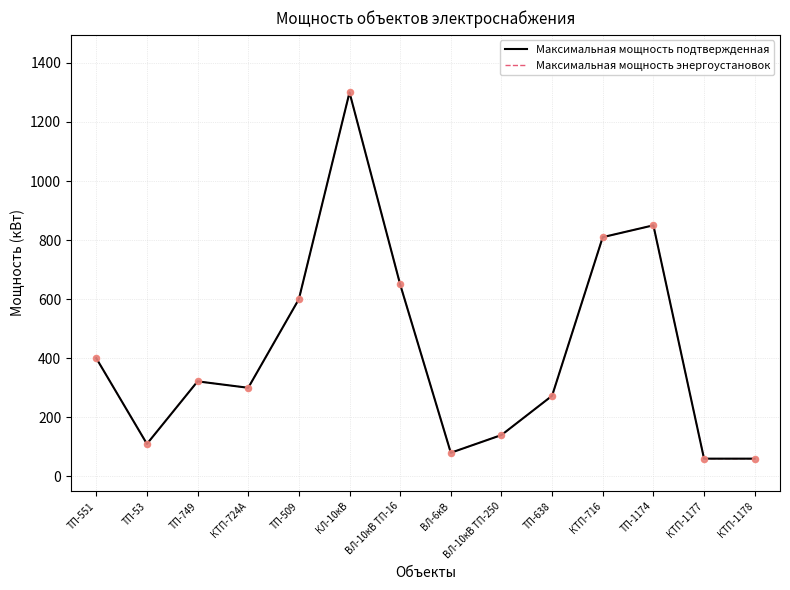

Is this an area chart (filled region under the line)?

No